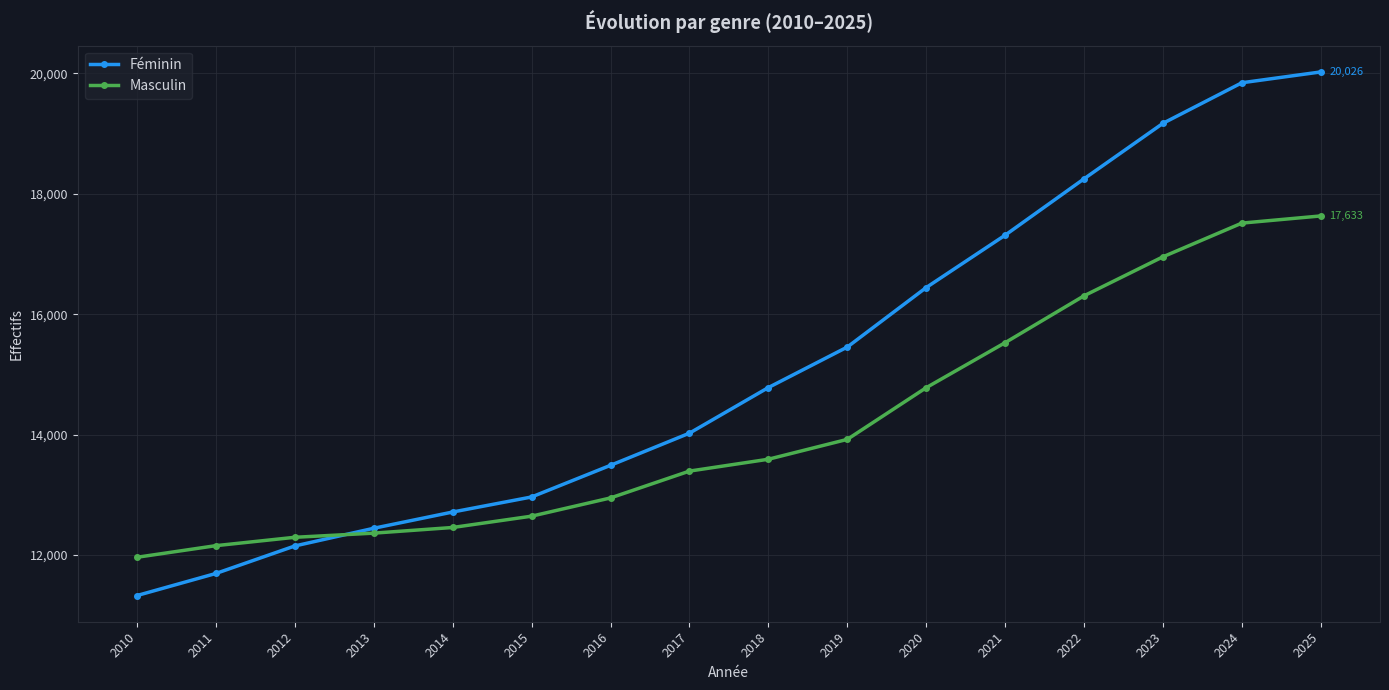

What is the difference between the highest and lowest values at 2011?

462